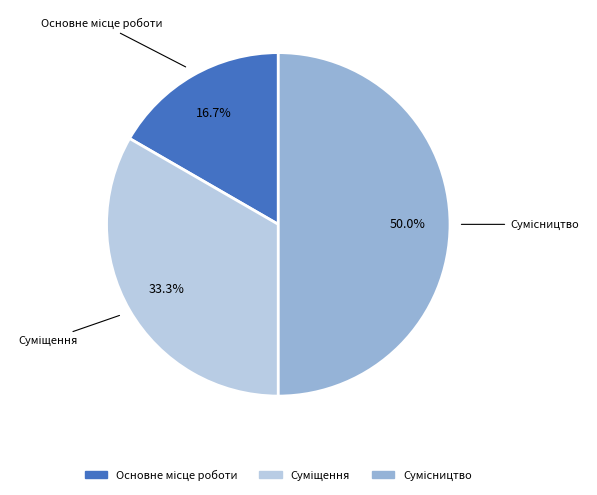

Combined, do Суміщення and Основне місце роботи account for over 50%?

No